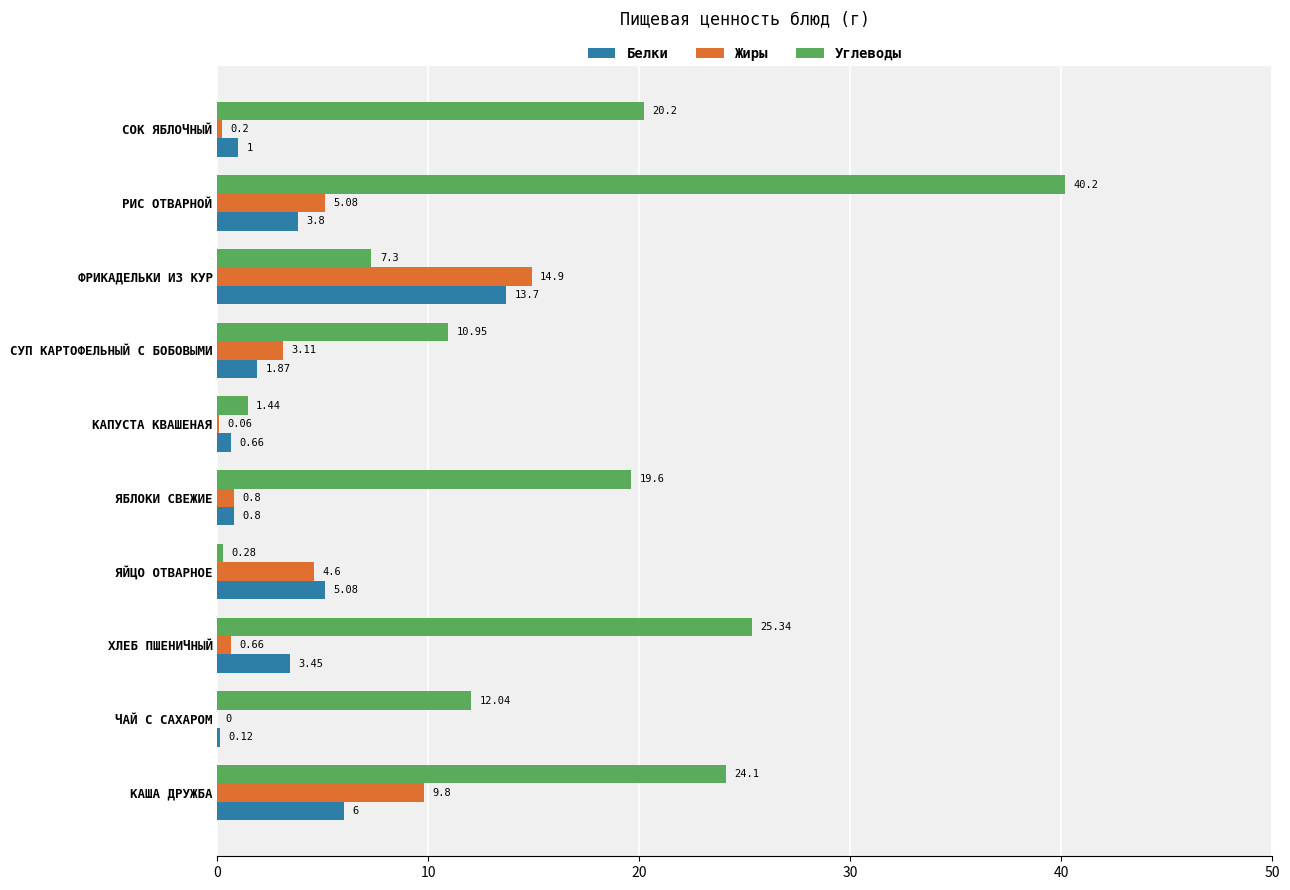

Between ЧАЙ С САХАРОМ and КАПУСТА КВАШЕНАЯ, which series saw the biggest shift?

Углеводы